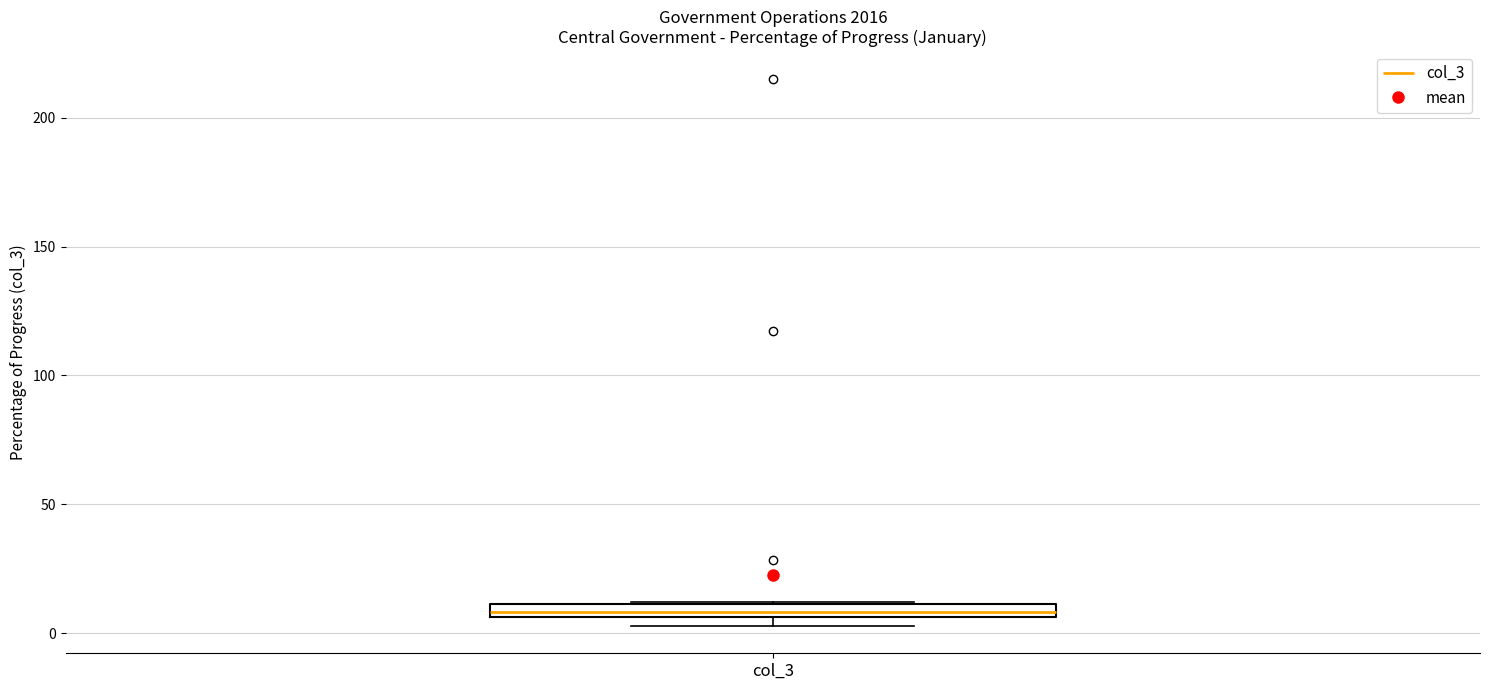

Where is the lower edge of the box for col_3 on the y-axis? The values are not printed on the chart, so give them approximately, as read against the axis.

5